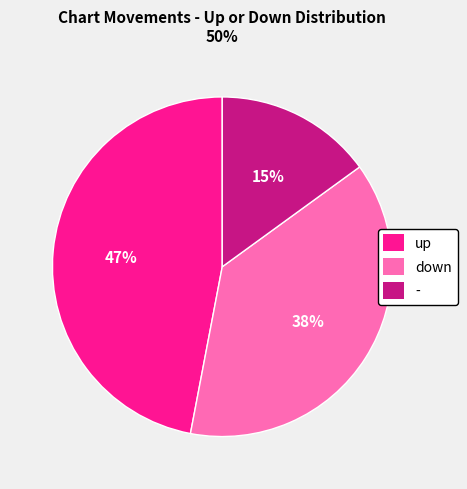

Rank the categories by value from highest to lowest.

up, down, -